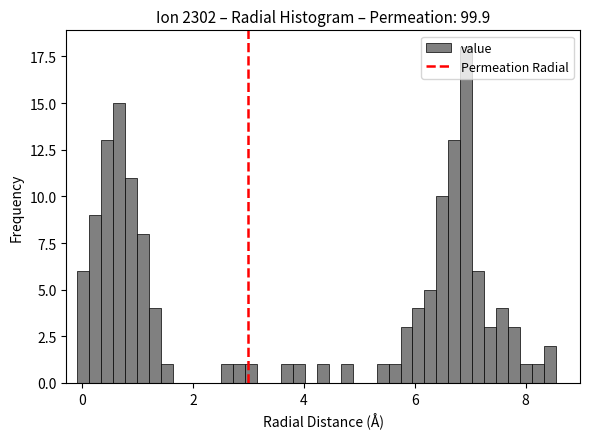

Around what value on the x-axis is the tallest bar? Give the approximate position of its centre, as read against the axis.

7.0